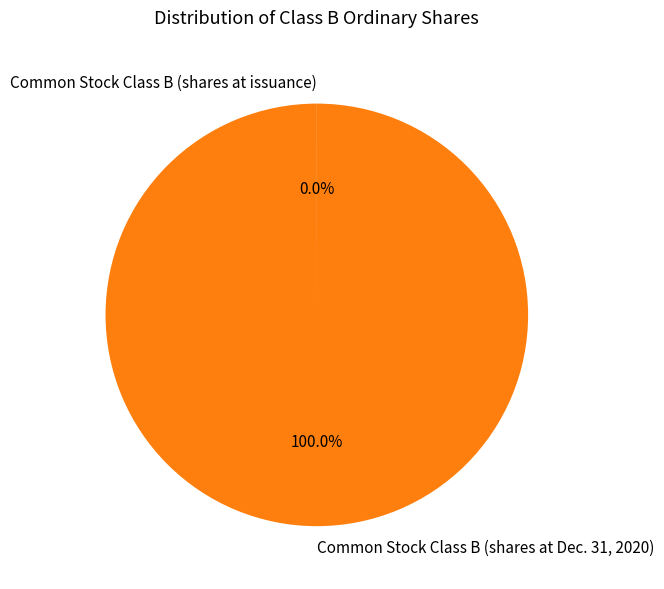

Which category has the biggest portion of the pie?

Common Stock Class B (shares at Dec. 31, 2020)